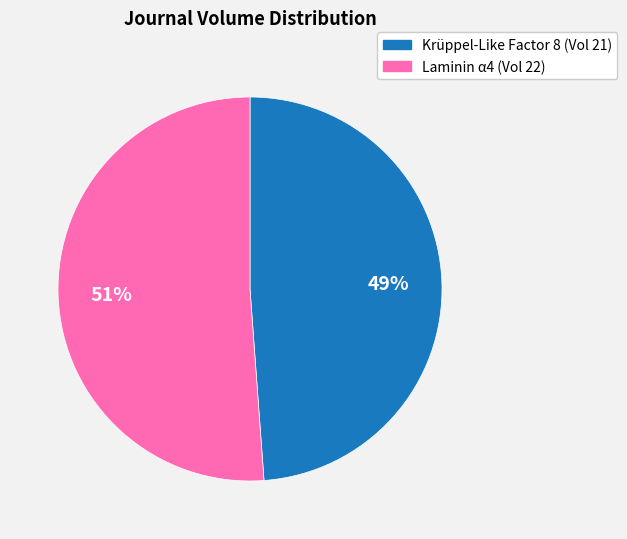

Is there any slice that represents more than half of the pie?

Yes